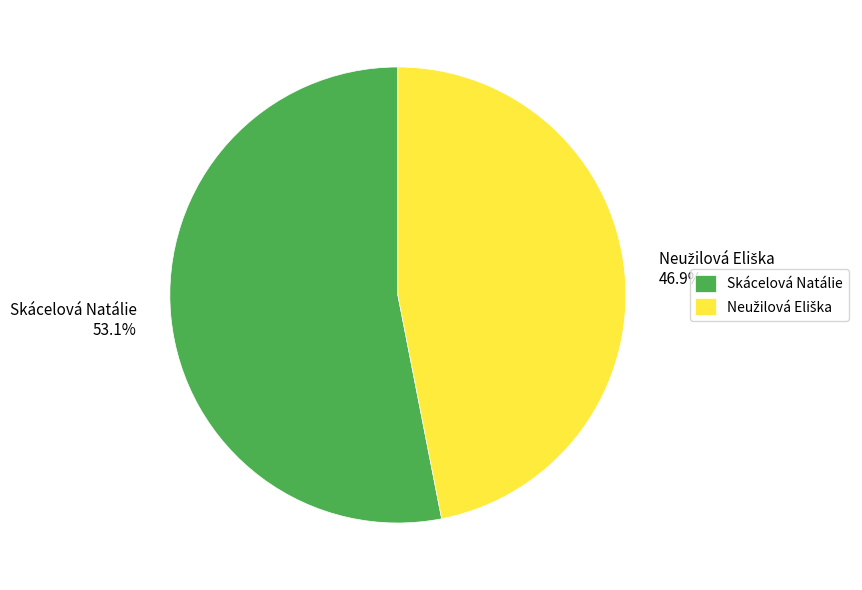

To the nearest percent, what is the average slice percentage?

50%